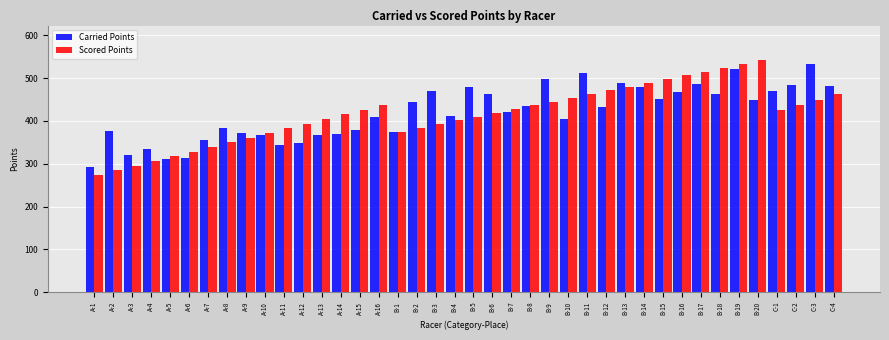

How many data points in Scored Points are less than 424?

20